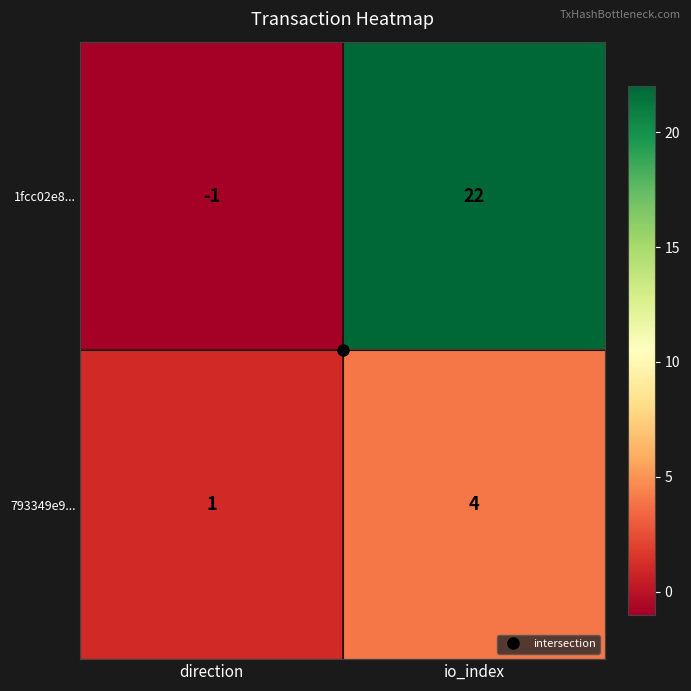

True or false: 793349e9... has a value of 6 at io_index.

False